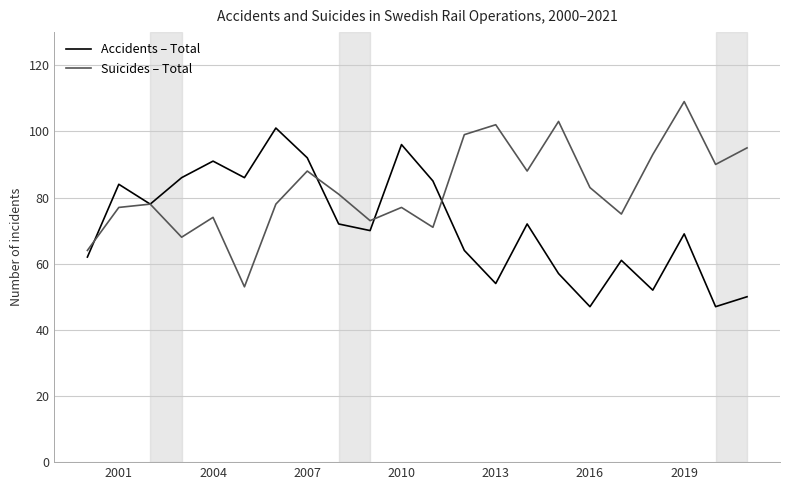

What is the maximum value for Suicides – Total?

109